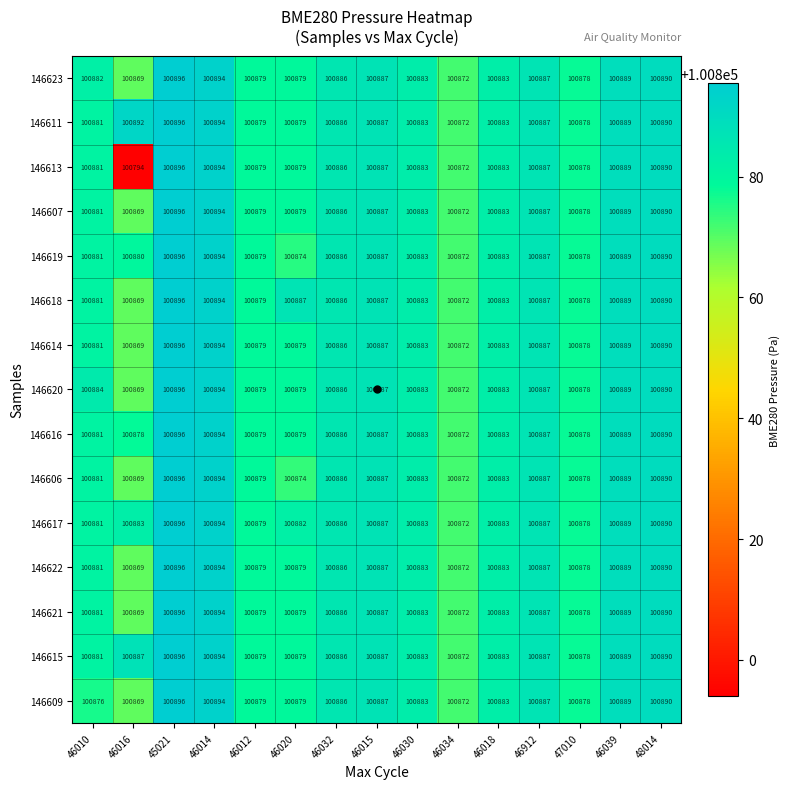

How many distinct data groups are displayed?

15